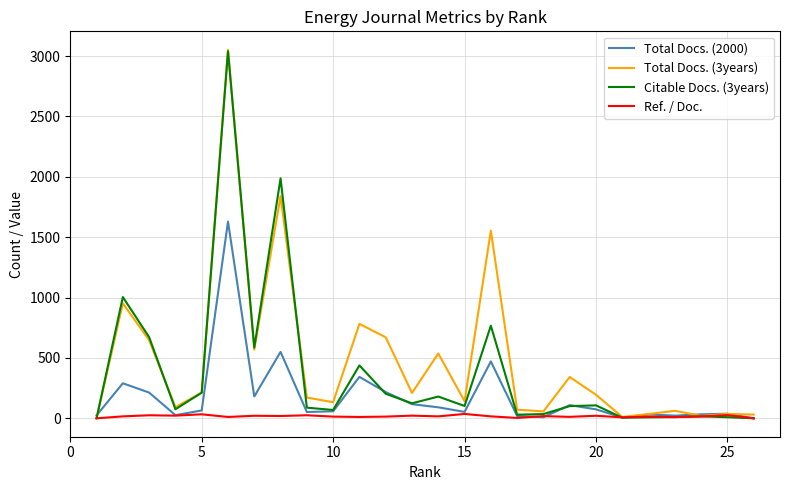

What are all the series names shown in the legend?

Total Docs. (2000), Total Docs. (3years), Citable Docs. (3years), Ref. / Doc.